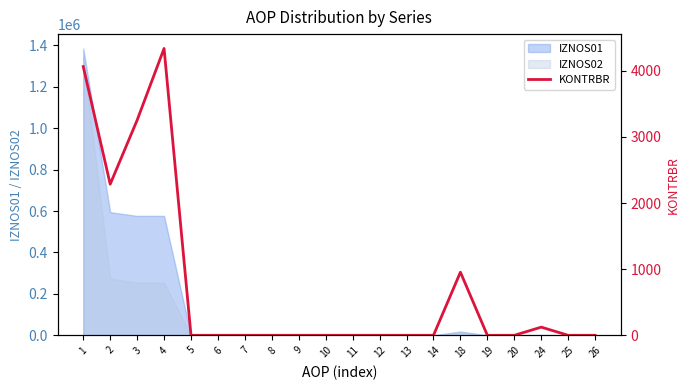

At which category does the data reach its first local peak?

4